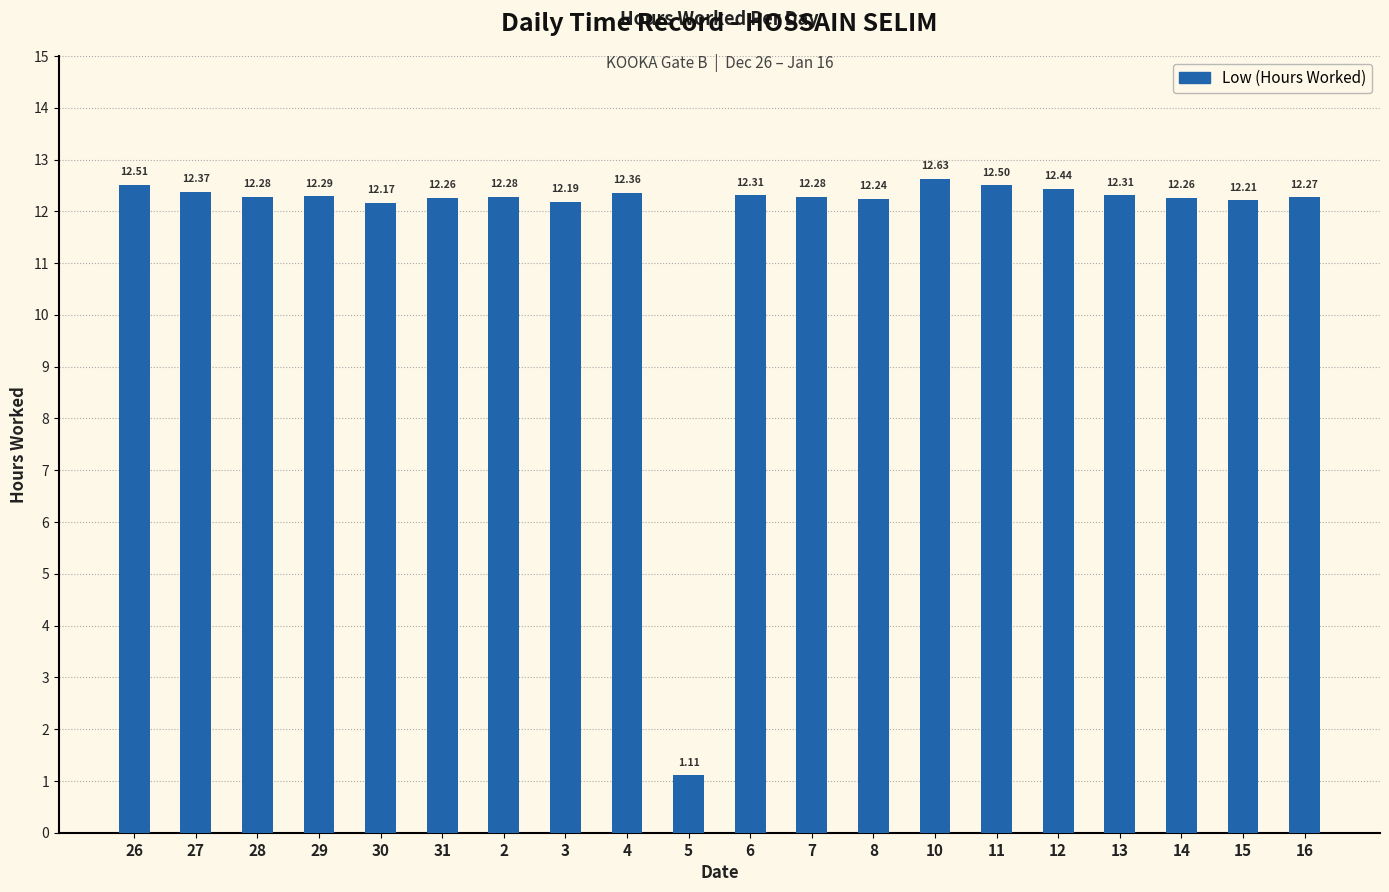

What is the difference between the values at 15 and 2?

0.1